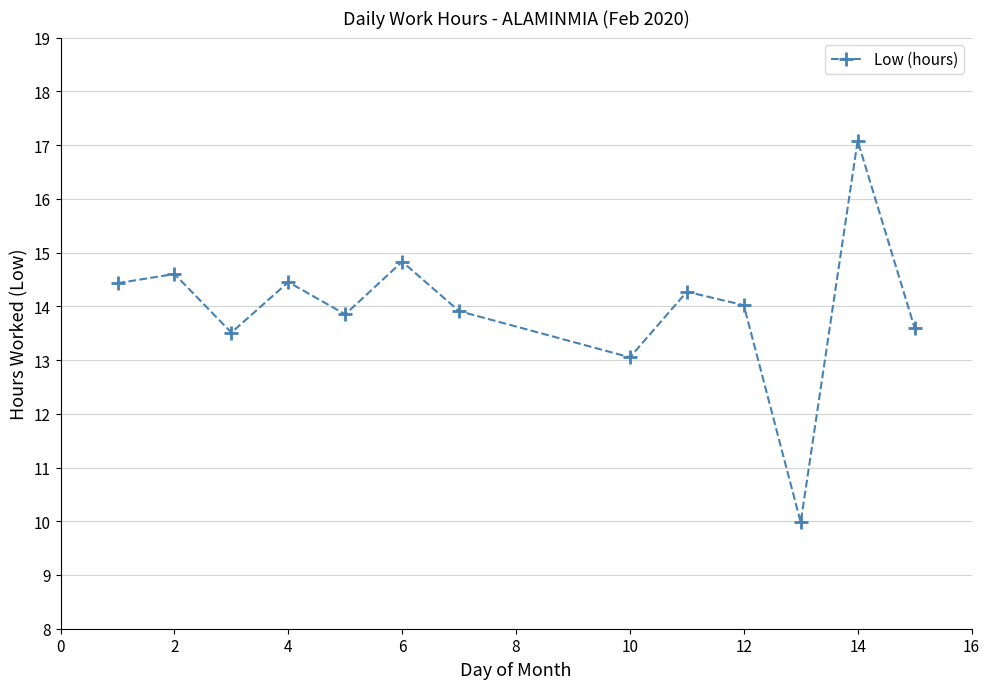

True or false: there are more than 1 points higher than both neighbors.

True